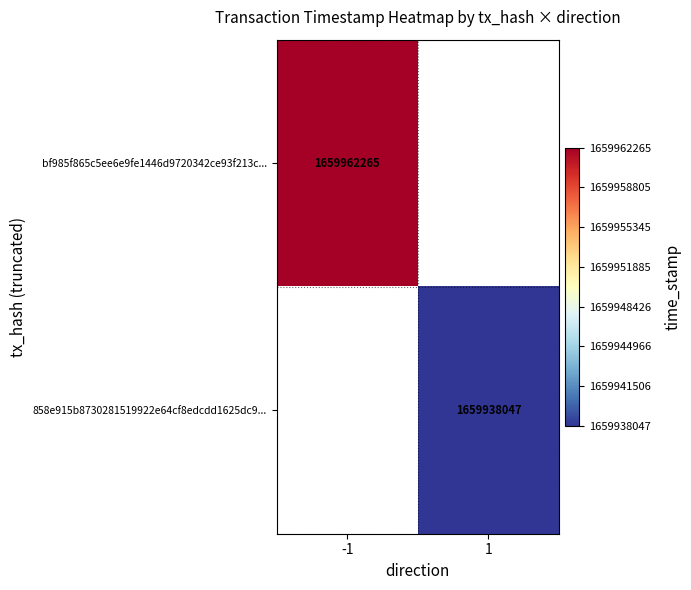

At how many categories does at least one series exceed 1659943540?

1